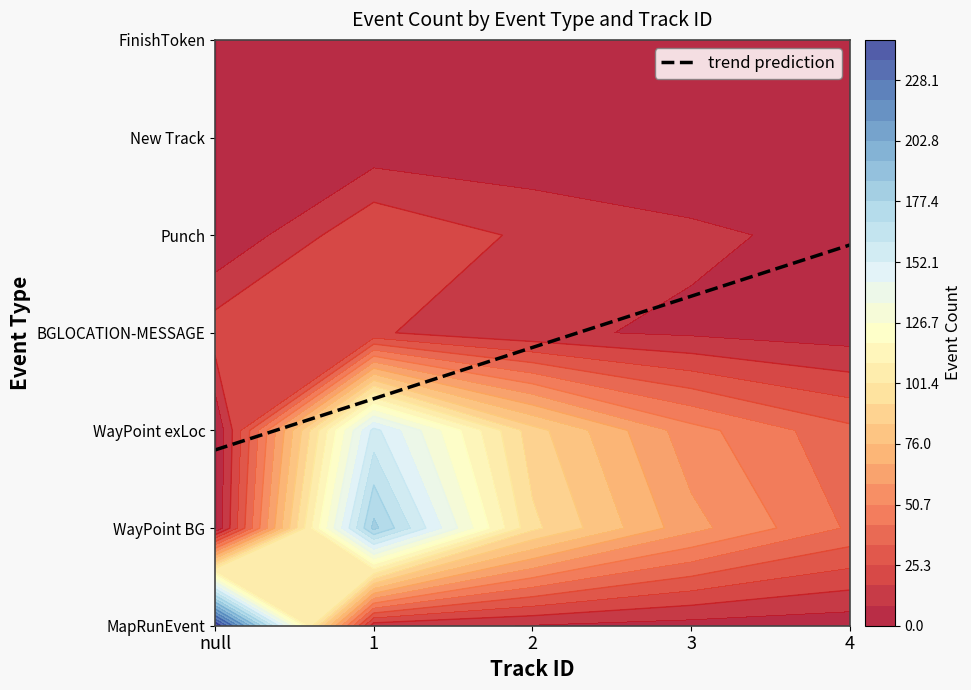

Where is WayPoint exLoc nearest to the value 77?

2